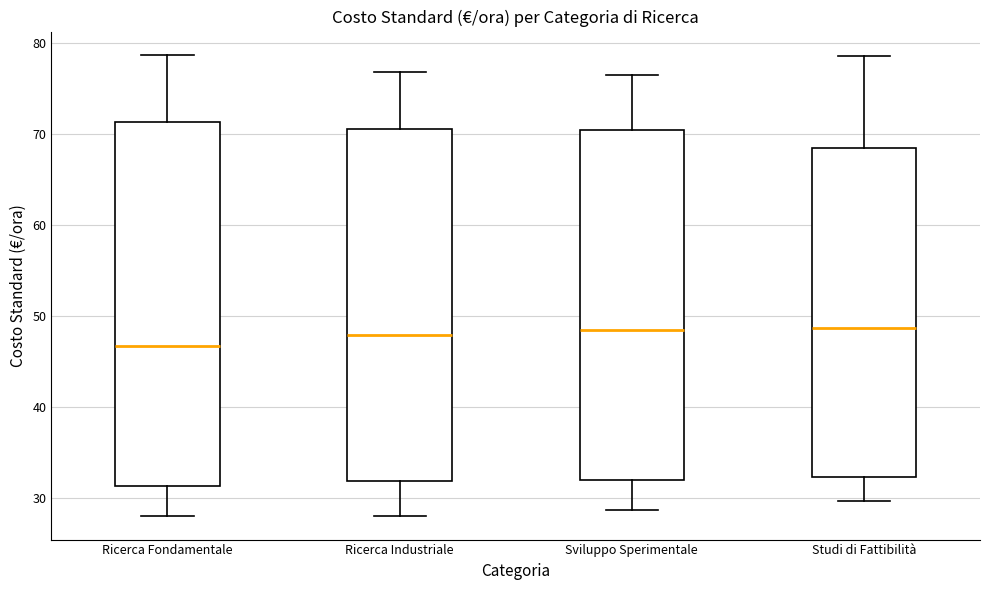

Which box's median line is the lowest?

Ricerca Fondamentale